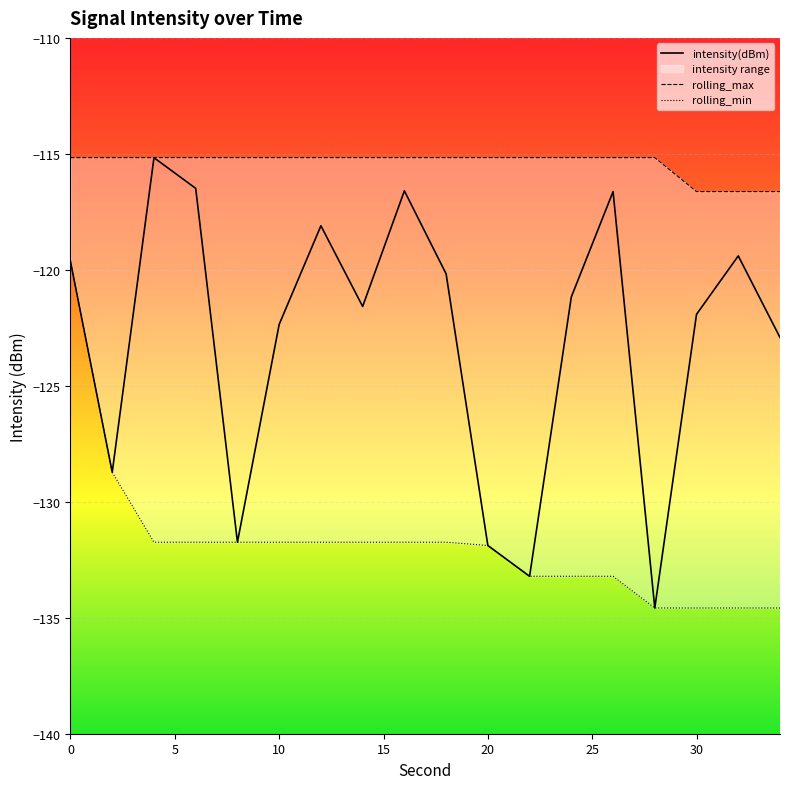

What is the lowest value of the intensity(dBm) series?

-134.6